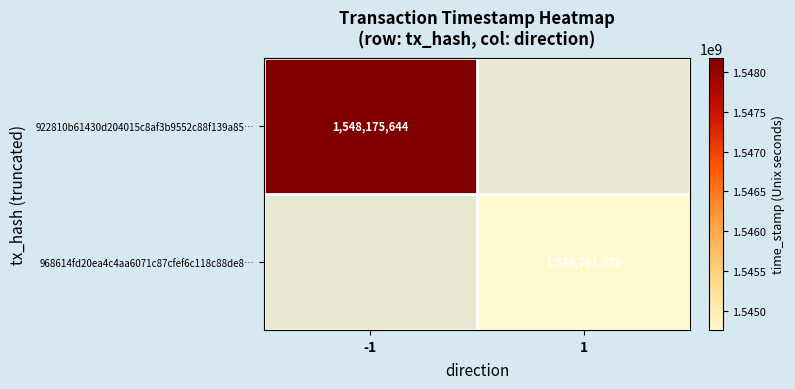

The value of 968614fd20ea4c4aa6071c87cfef6c118c88de8… at 1 is 1544761376. True or false?

True